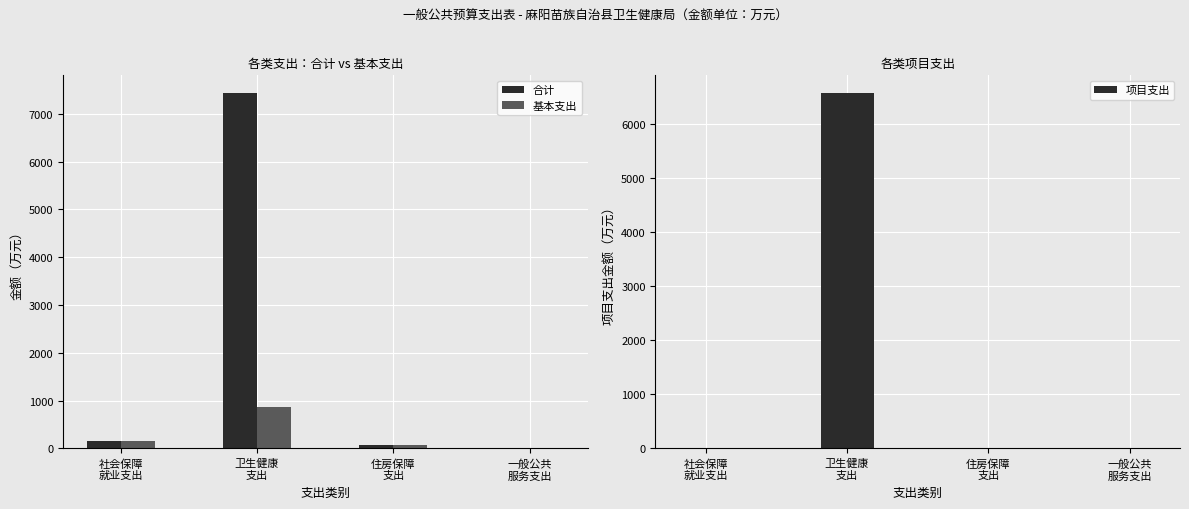

At which category is the sum across all series the highest?

卫生健康
支出